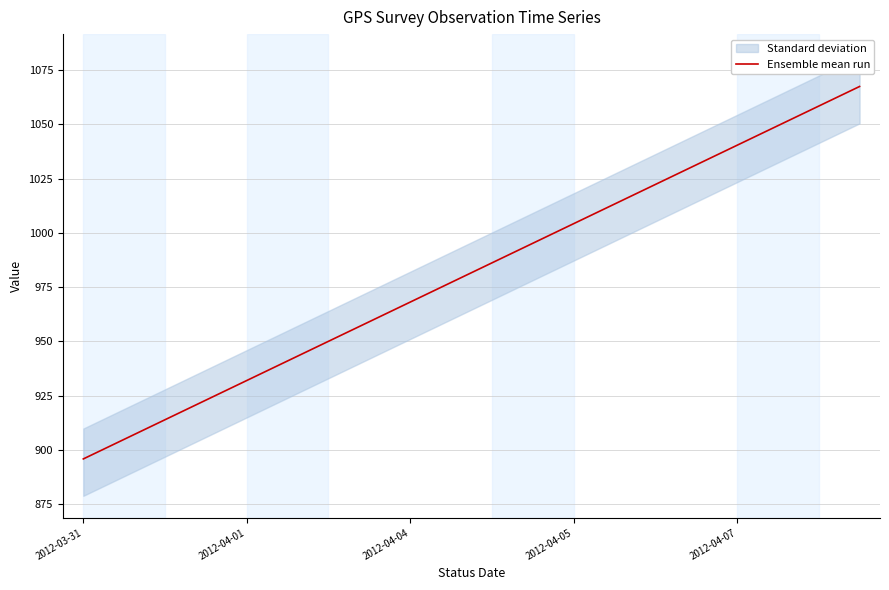

The value of Ensemble mean run at 2012-03-31 is 1351.7. True or false?

False